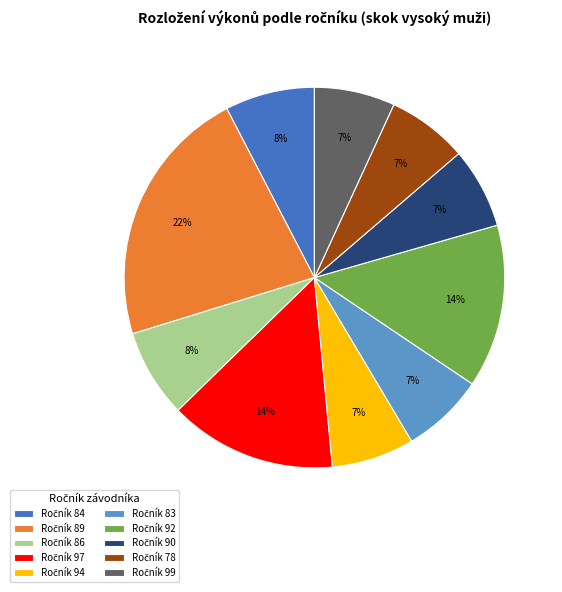

To the nearest percent, what is the difference between the largest and smallest slice percentages?

15%